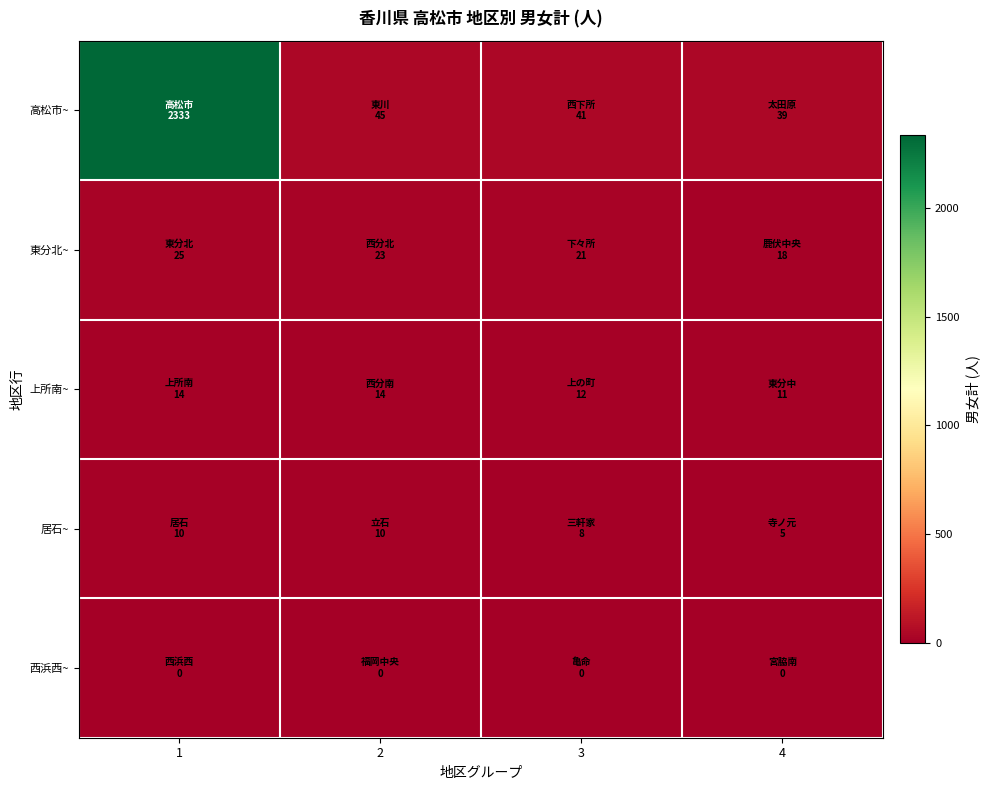

Reading left to right, transcribe all the data shown in this chart.

高松市~: 1=2333	2=45	3=41	4=39
東分北~: 1=25	2=23	3=21	4=18
上所南~: 1=14	2=14	3=12	4=11
居石~: 1=10	2=10	3=8	4=5
西浜西~: 1=0	2=0	3=0	4=0